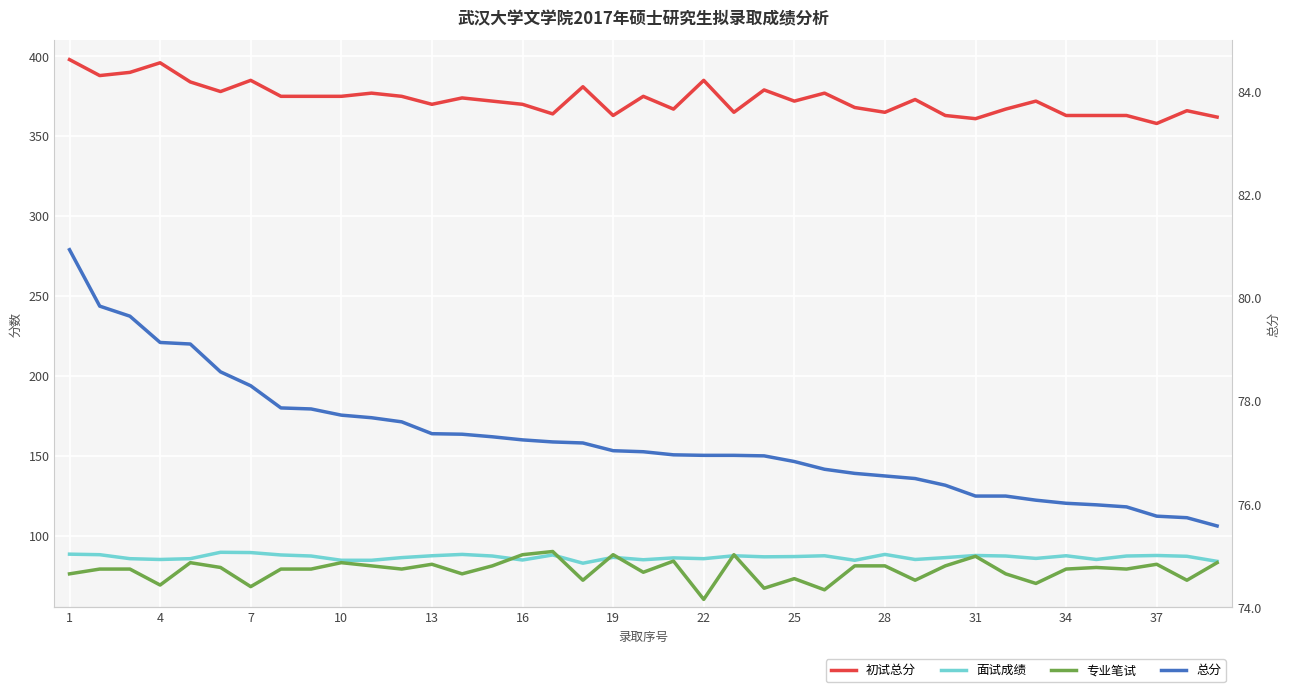

Rank the series by their maximum value, from highest to lowest.

初试总分, 专业笔试, 面试成绩, 总分